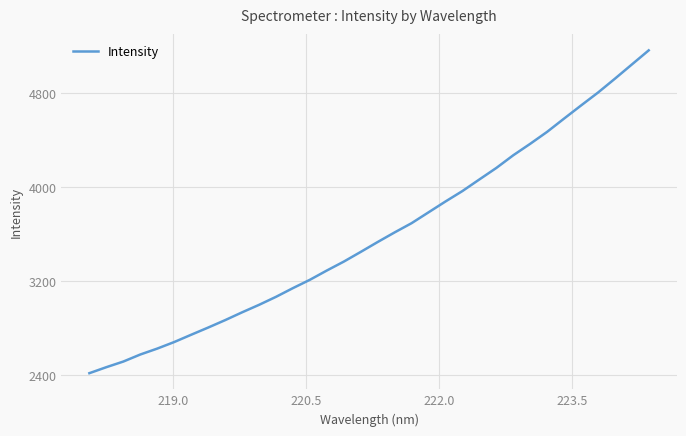

What is the smallest value displayed?

2418.6